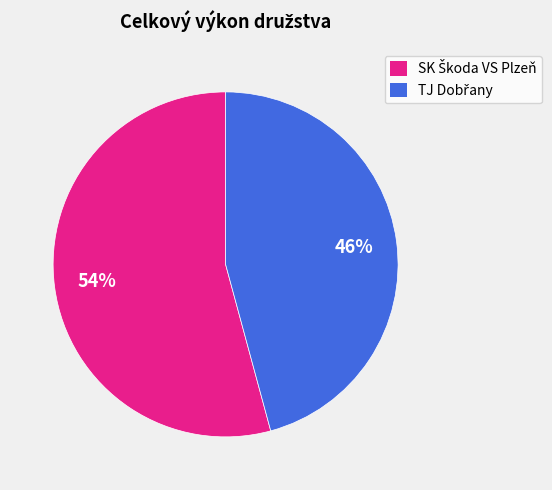

How many segments does this pie chart have?

2